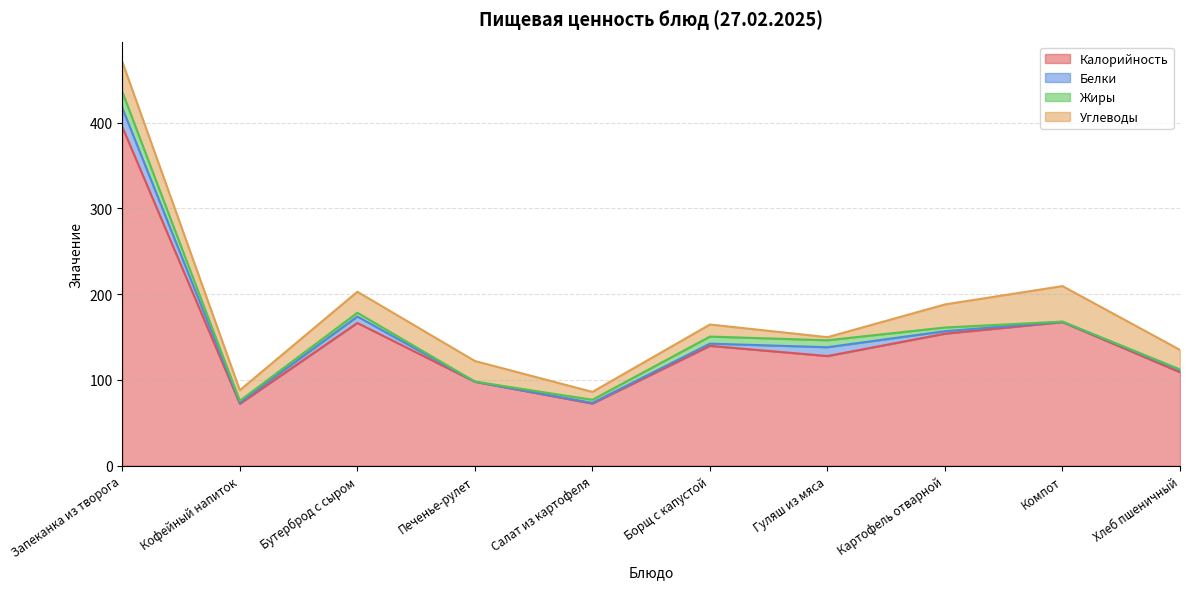

True or false: Углеводы has a value of 22.8 at Хлеб пшеничный.

True